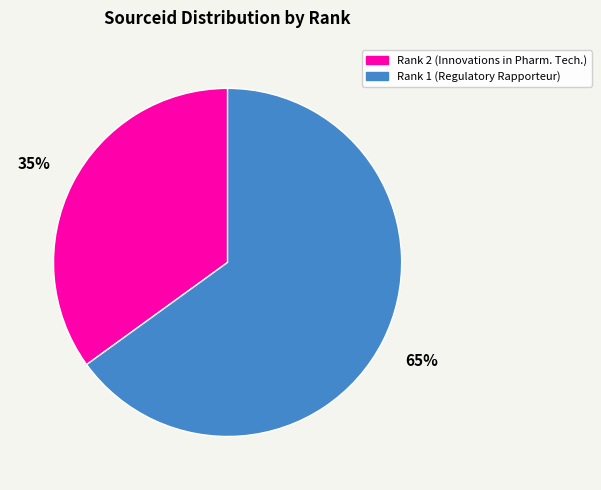

To the nearest percent, what is the difference between the largest and smallest slice percentages?

30%